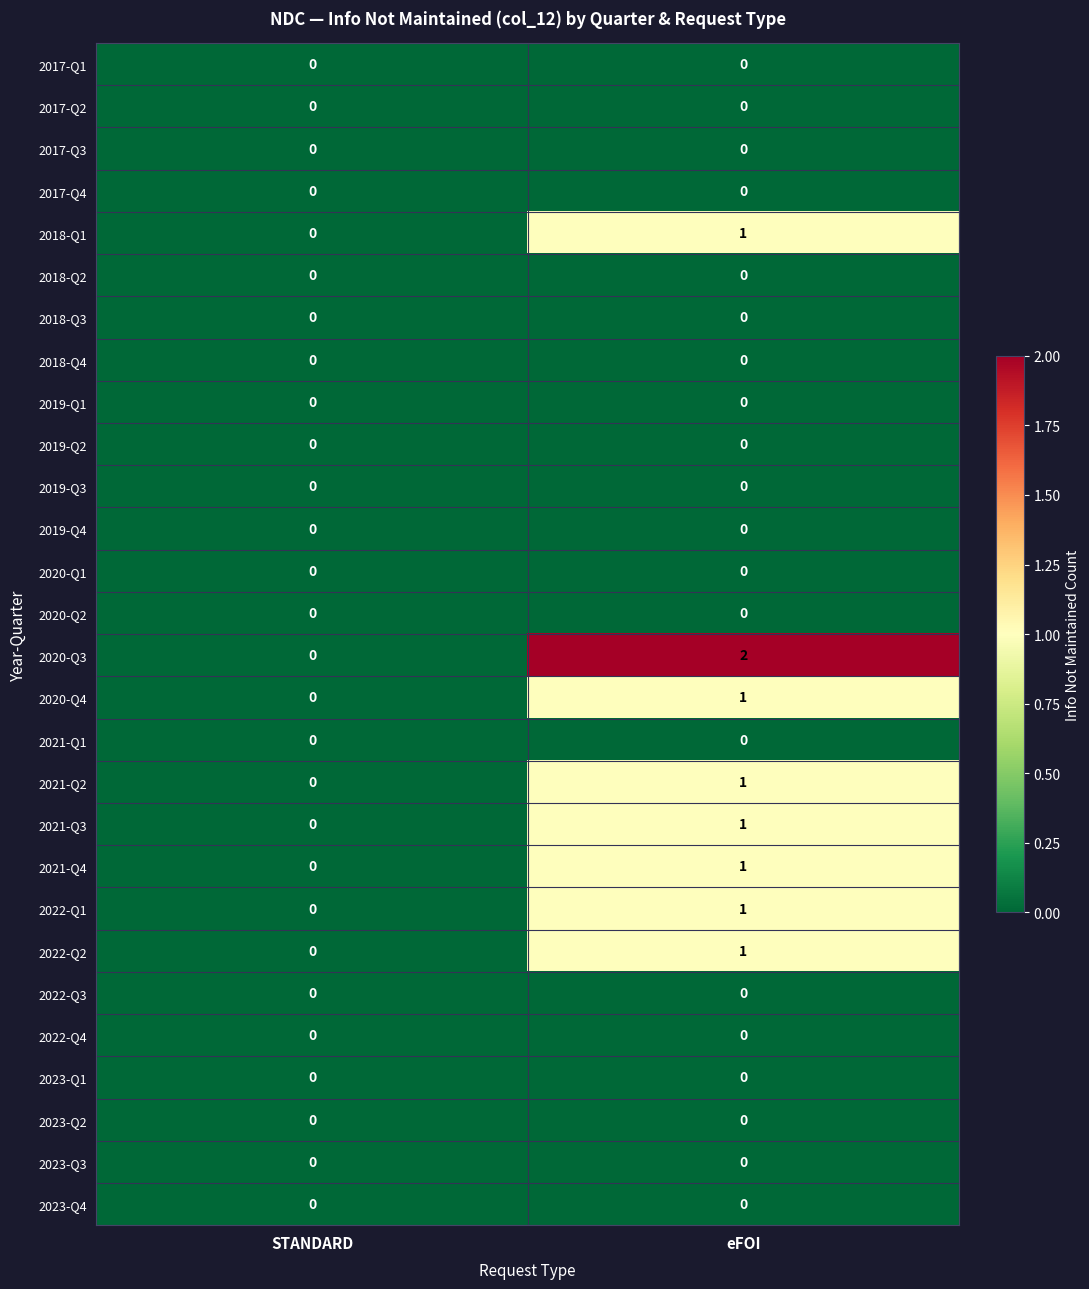

Is it true that 2023-Q4 equals 0 at eFOI?

True